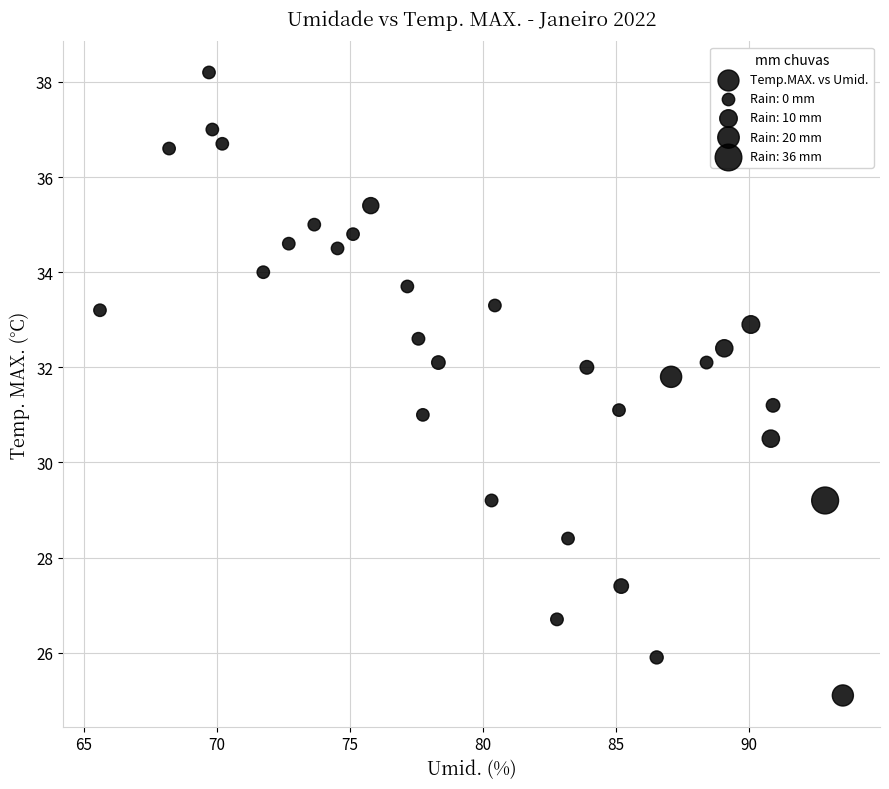

What is the range of X values (max minus min)?

27.9